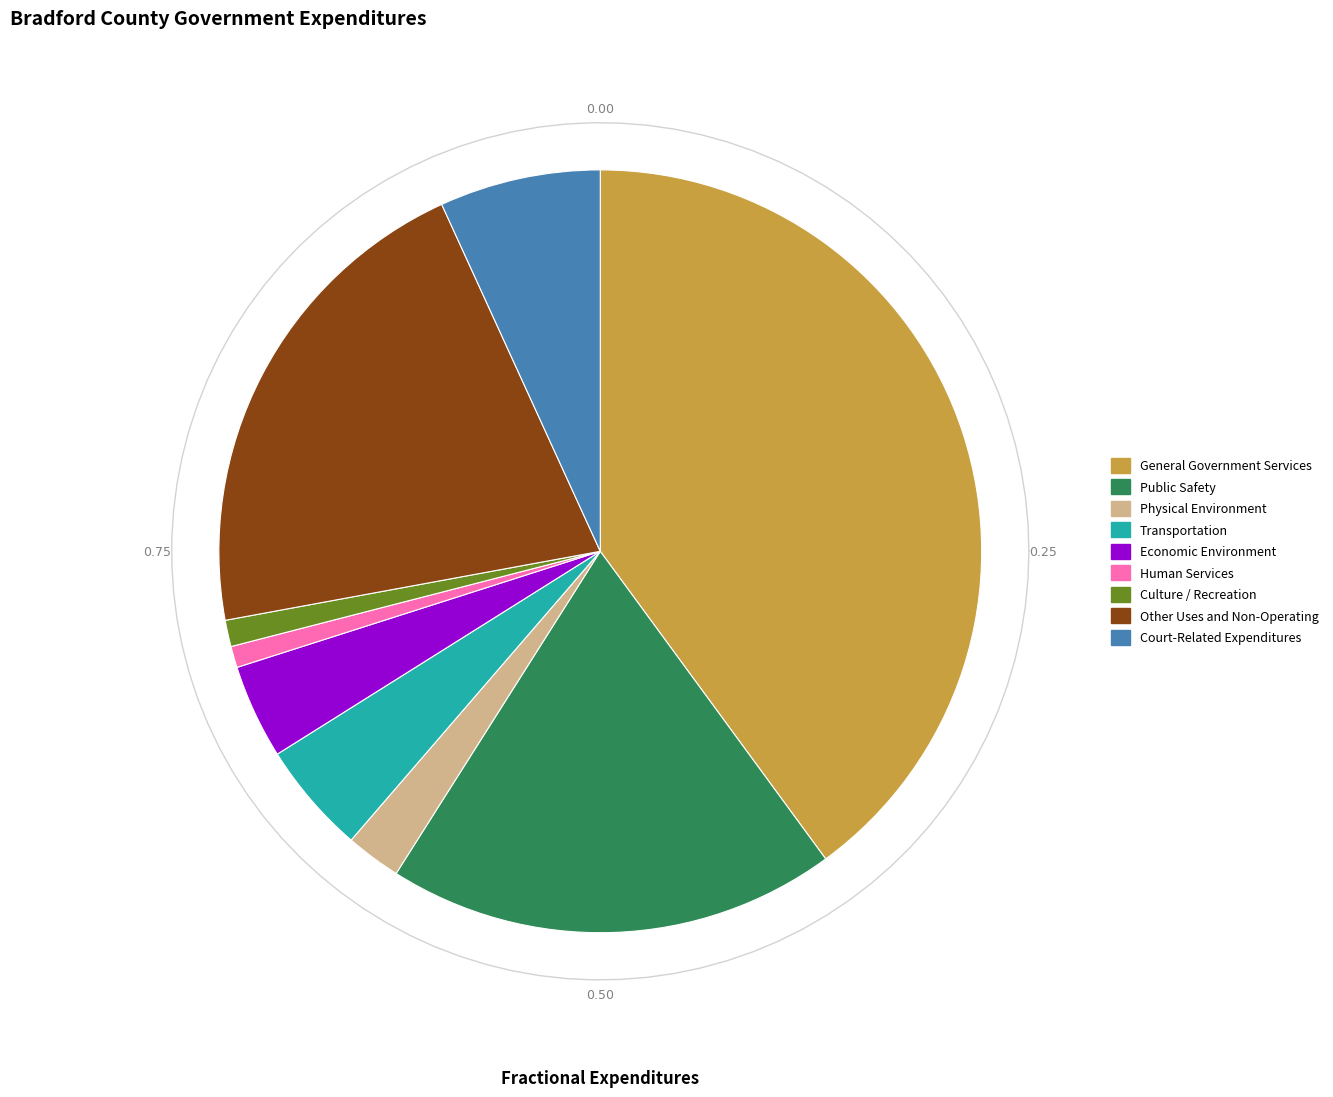

Count the number of slices in the pie.

9